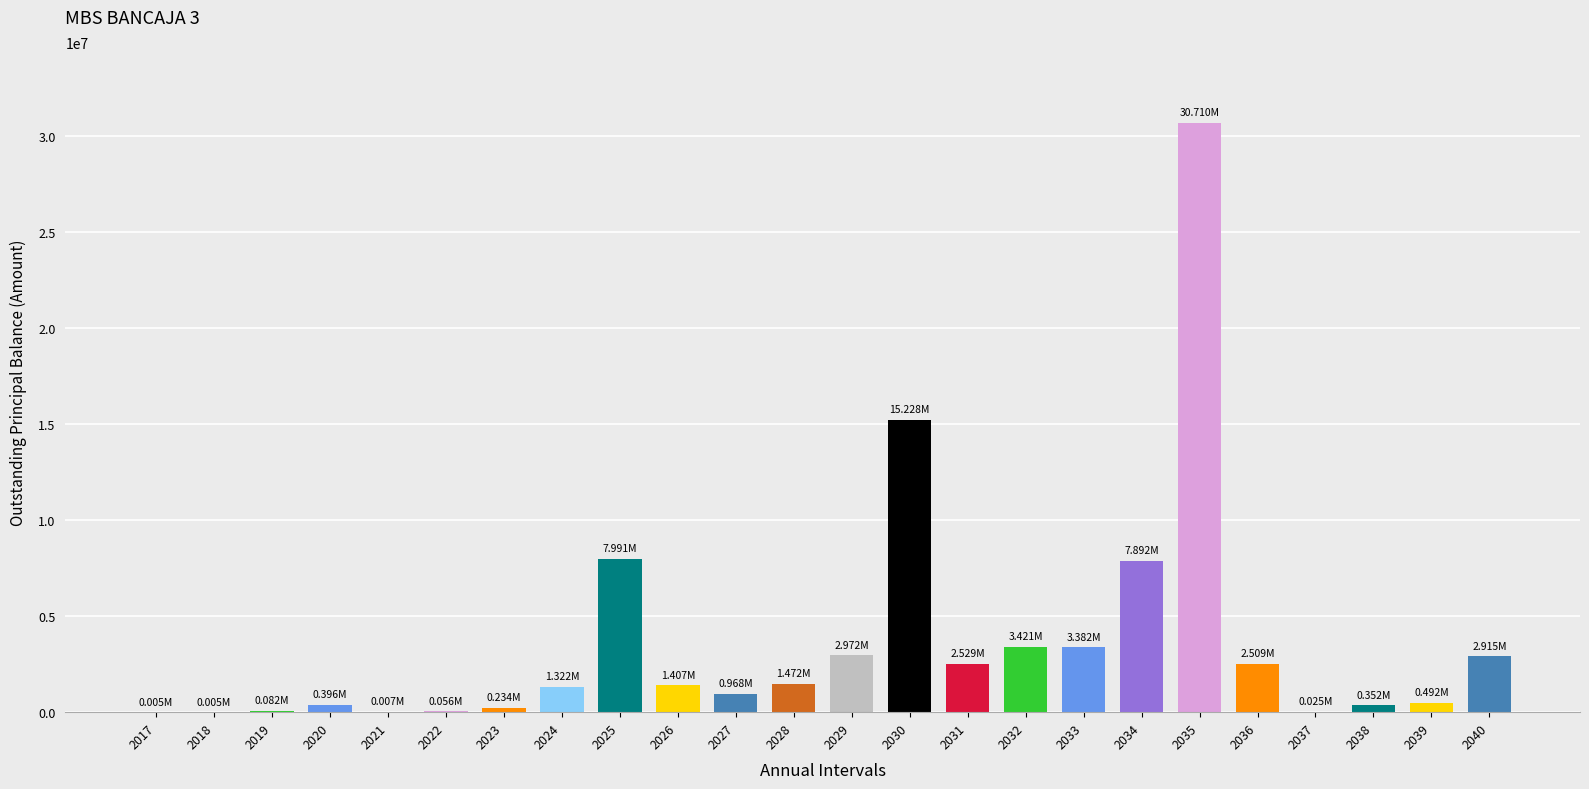

What is the sum of the values at 2031 and 2028?

4001296.6